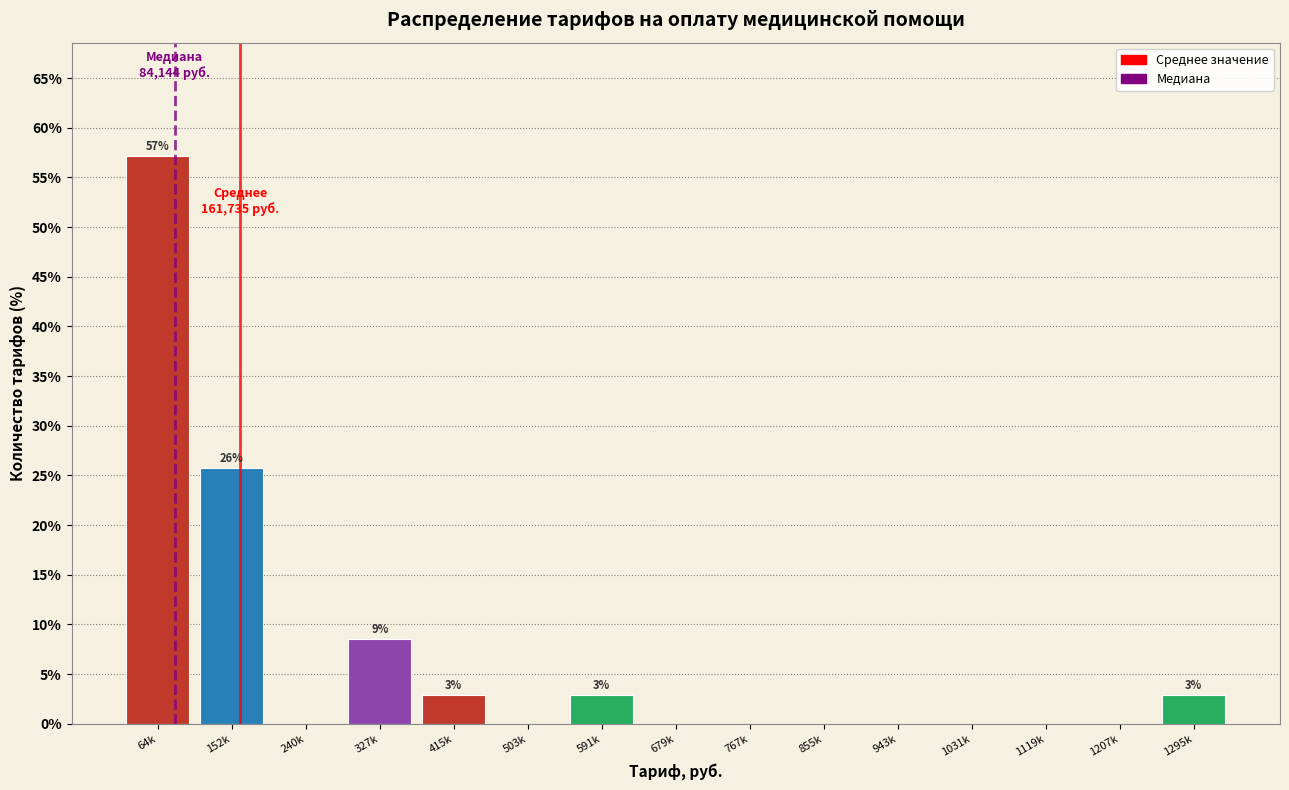

Reading left to right, what are all the values shown in this chart?

64k=57.1	152k=25.7	240k=0.0	327k=8.6	415k=2.9	503k=0.0	591k=2.9	679k=0.0	767k=0.0	855k=0.0	943k=0.0	1031k=0.0	1119k=0.0	1207k=0.0	1295k=2.9